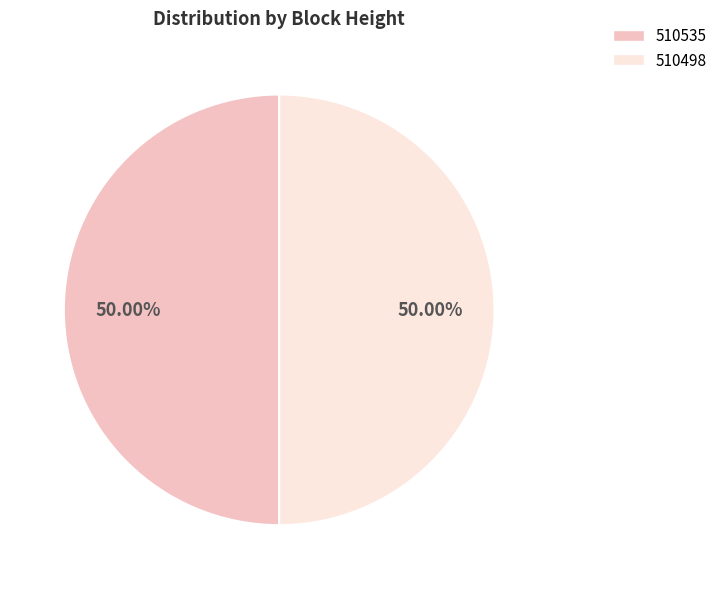

Approximately how many times larger is the value at 510535 compared to 510498?

1.0